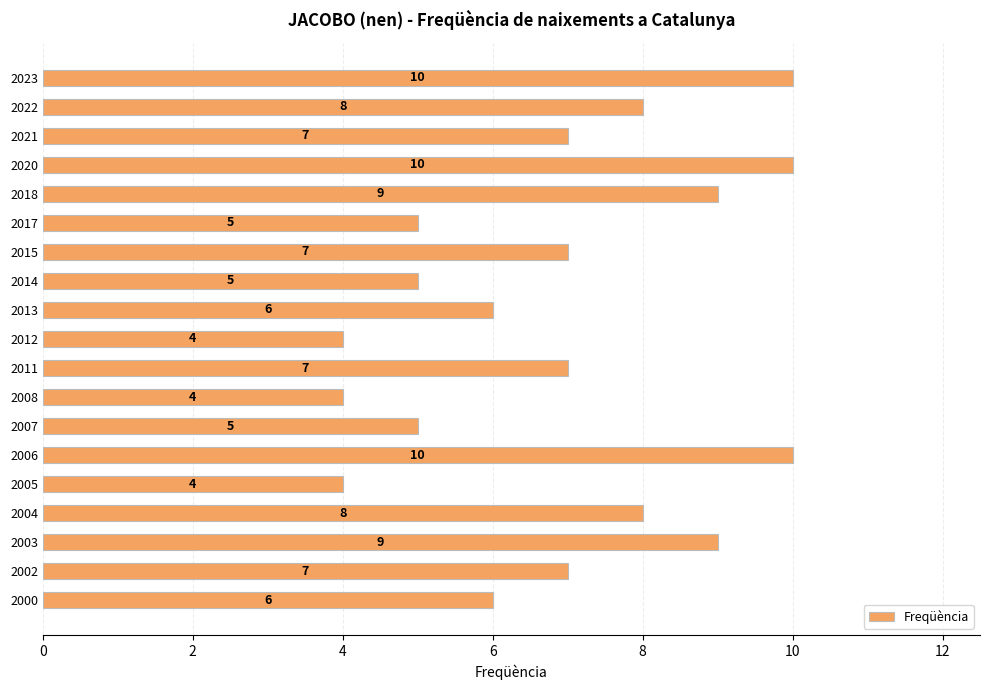

Between 2003 and 2007, which is larger?

2003